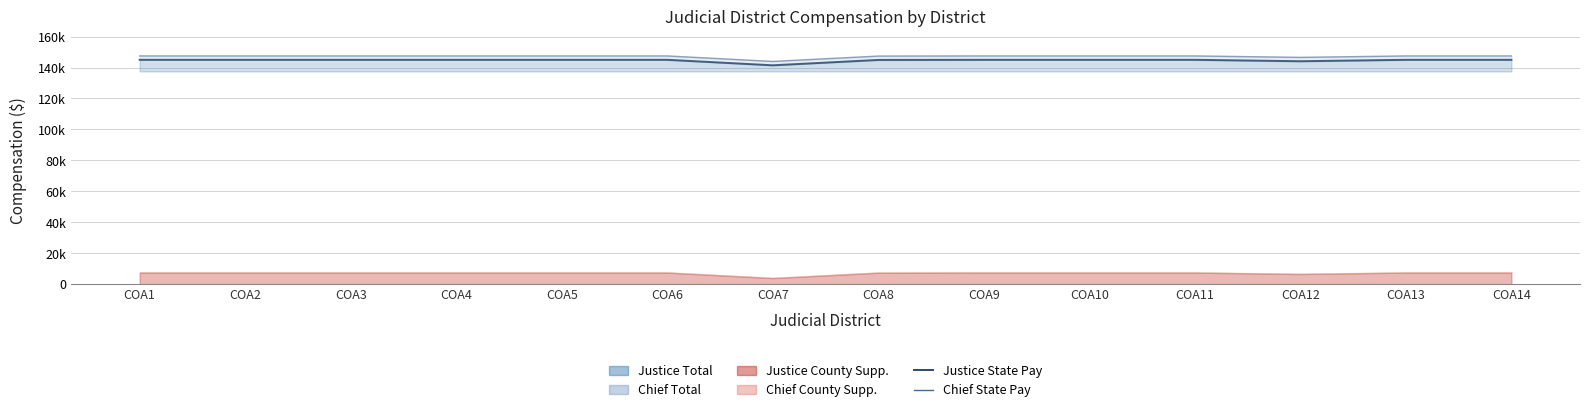

True or false: Justice State Pay has more than 2 interior local peaks.

False